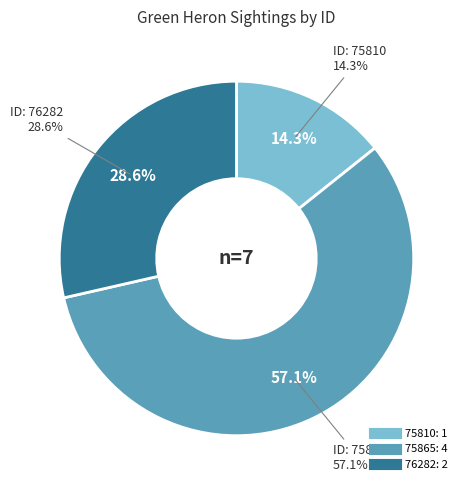

To the nearest percent, what is the average slice percentage?

33%